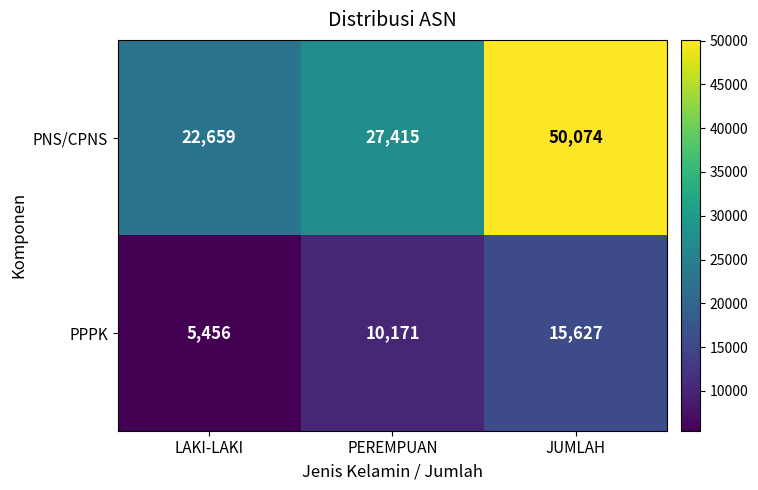

What is the difference between the maximum and minimum values in the PPPK series?

10171